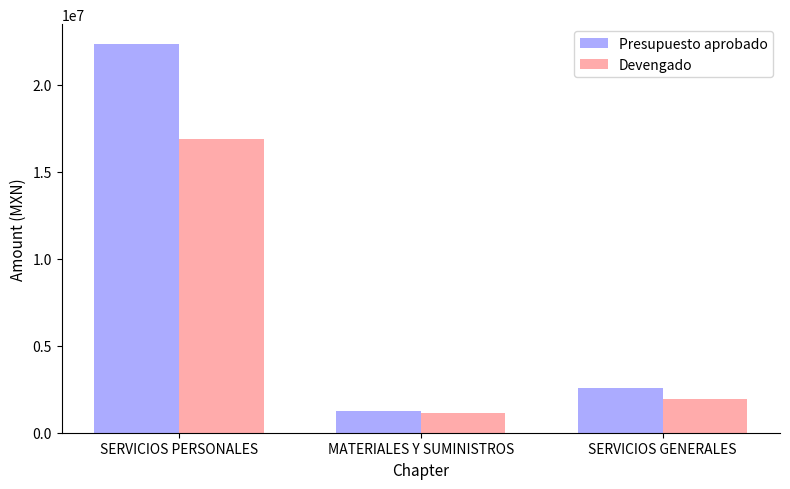

What position from the right is SERVICIOS GENERALES?

1